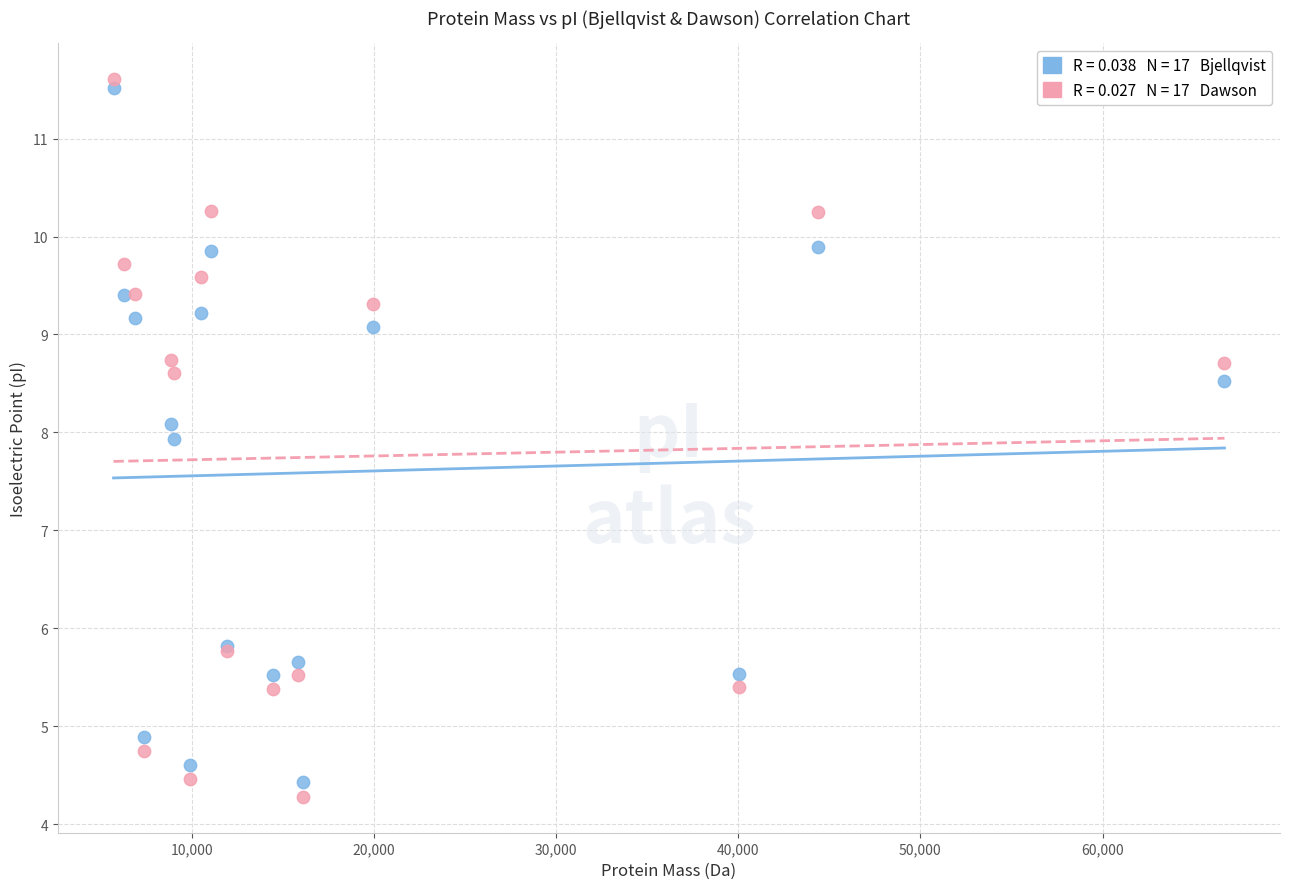

Across all series, what Y value is closest to 7?

7.9